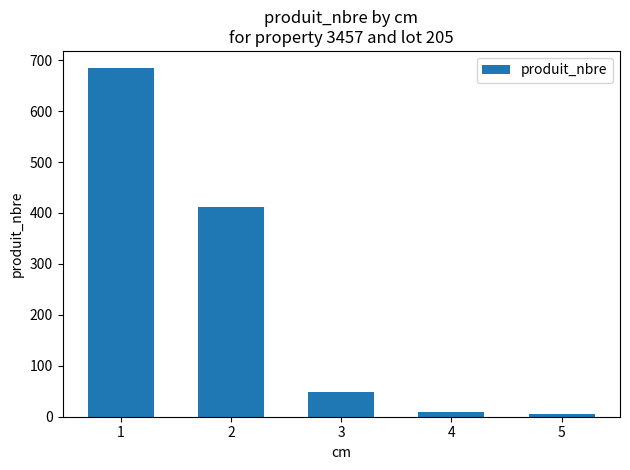

Where is the data nearest to the value 345?

2